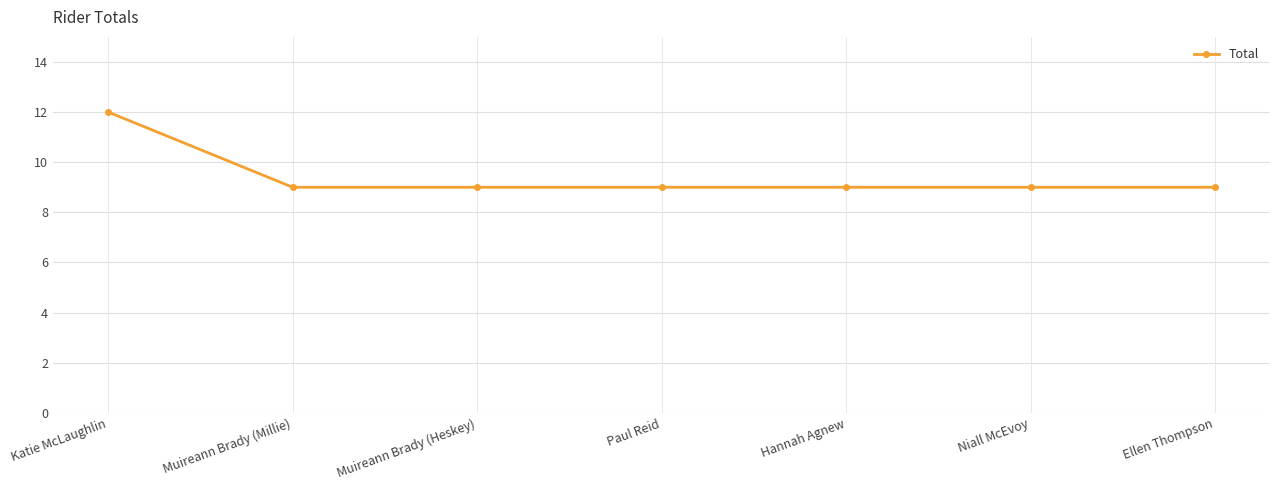

What position from the right is Muireann Brady (Millie)?

6